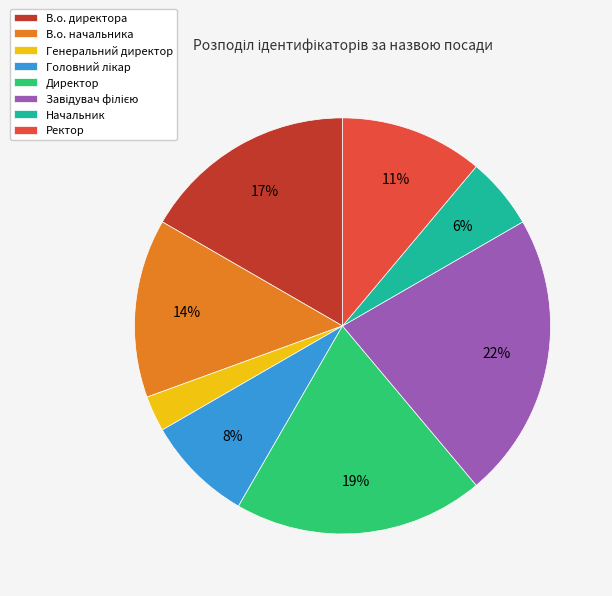

Is there a majority slice in this chart?

No